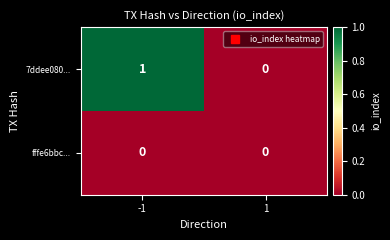

Which label corresponds to the largest value in the chart?

-1